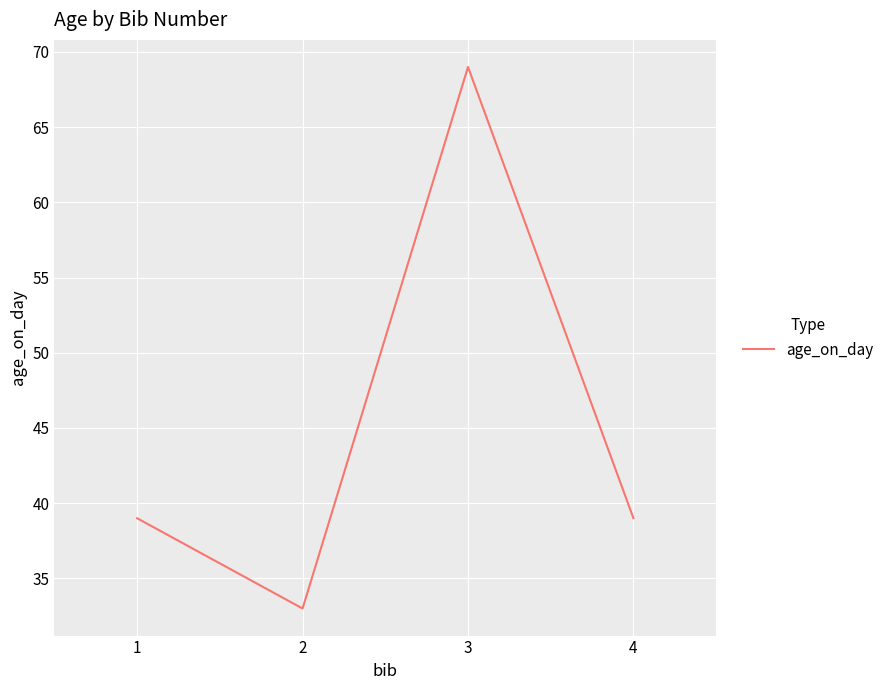

The value at 1 is 53. True or false?

False